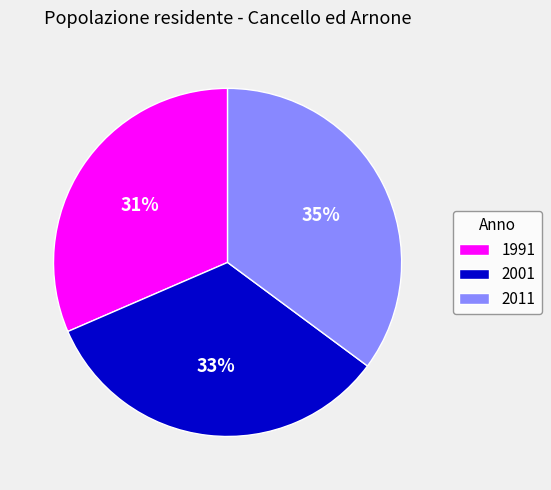

To the nearest percent, what is the average slice percentage?

33%